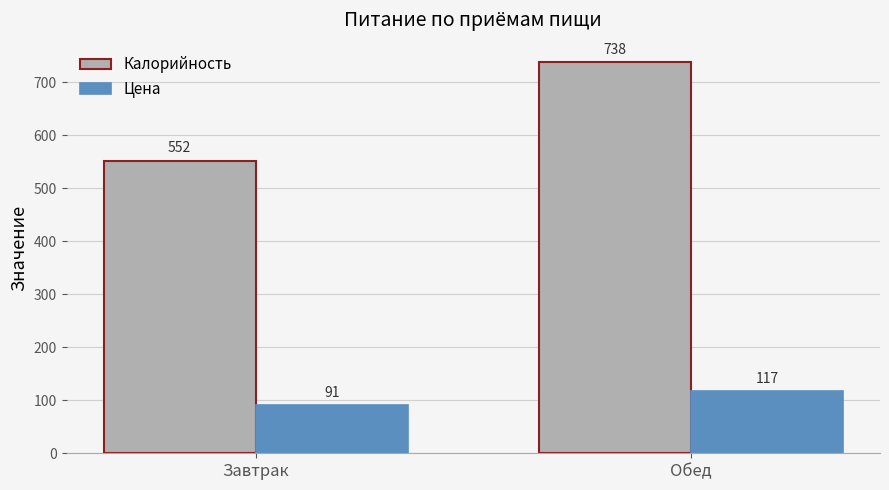

The value of Калорийность at Завтрак is 552. True or false?

True